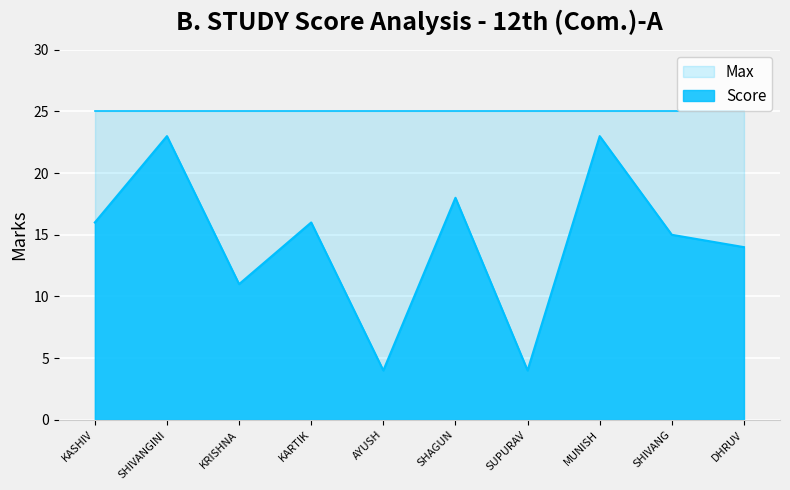

What position from the right is KRISHNA?

8